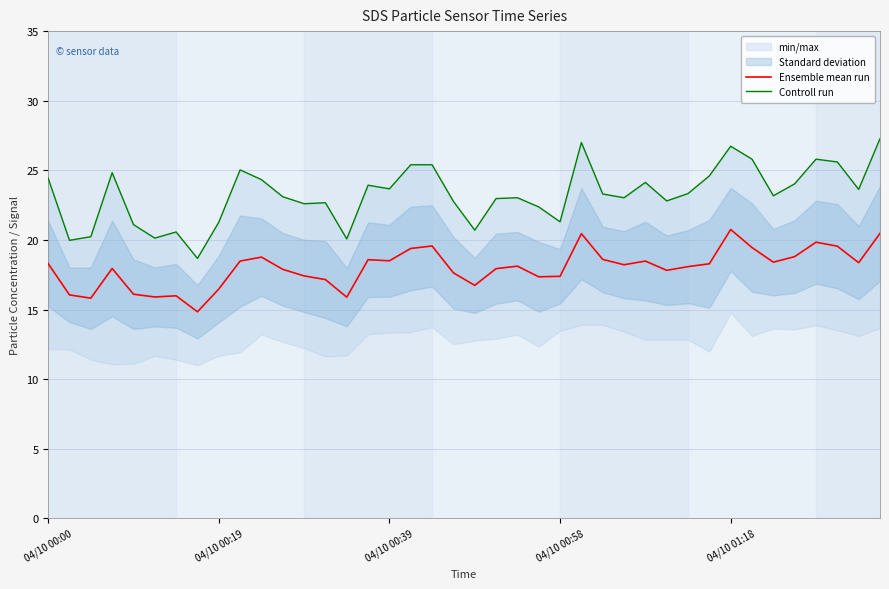

Is the value of Ensemble mean run at 35 greater than the value of Controll run at 30?

No